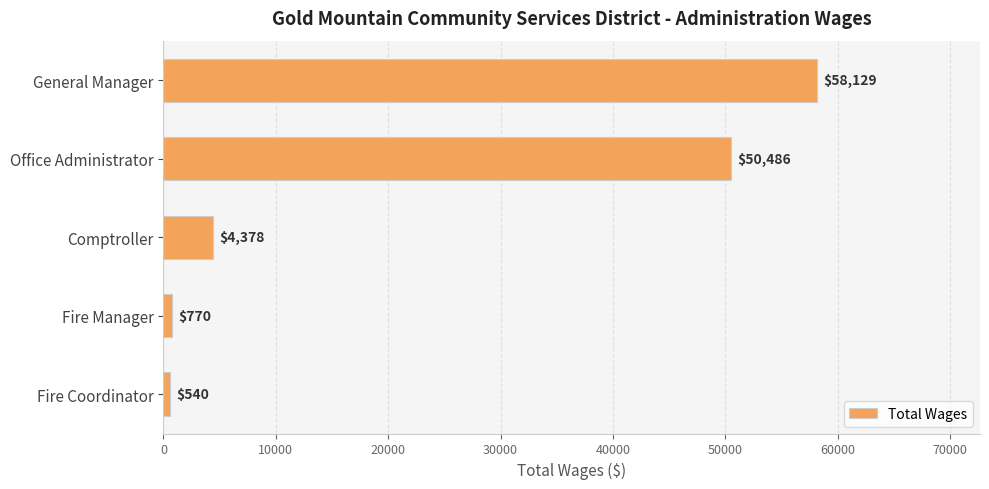

How many series are shown in this chart?

1